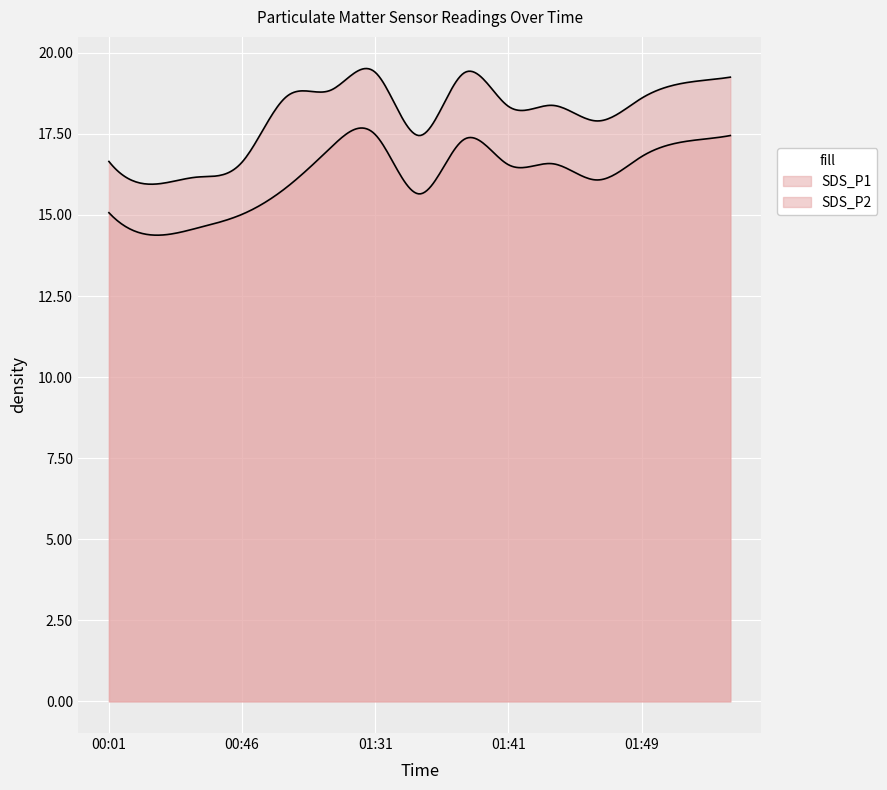

True or false: SDS_P2 has more than 0 interior local peaks.

True